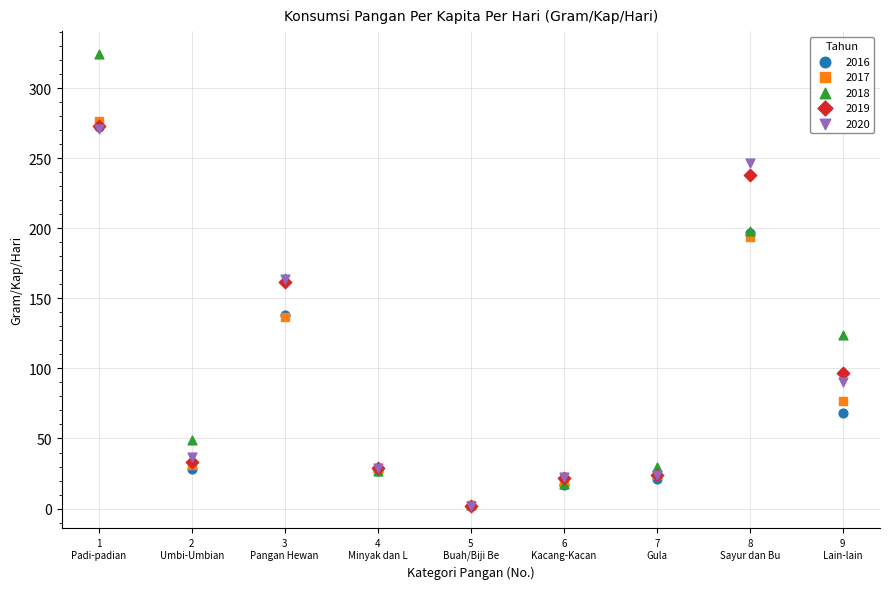

What are all the series names shown in the legend?

2016, 2017, 2018, 2019, 2020